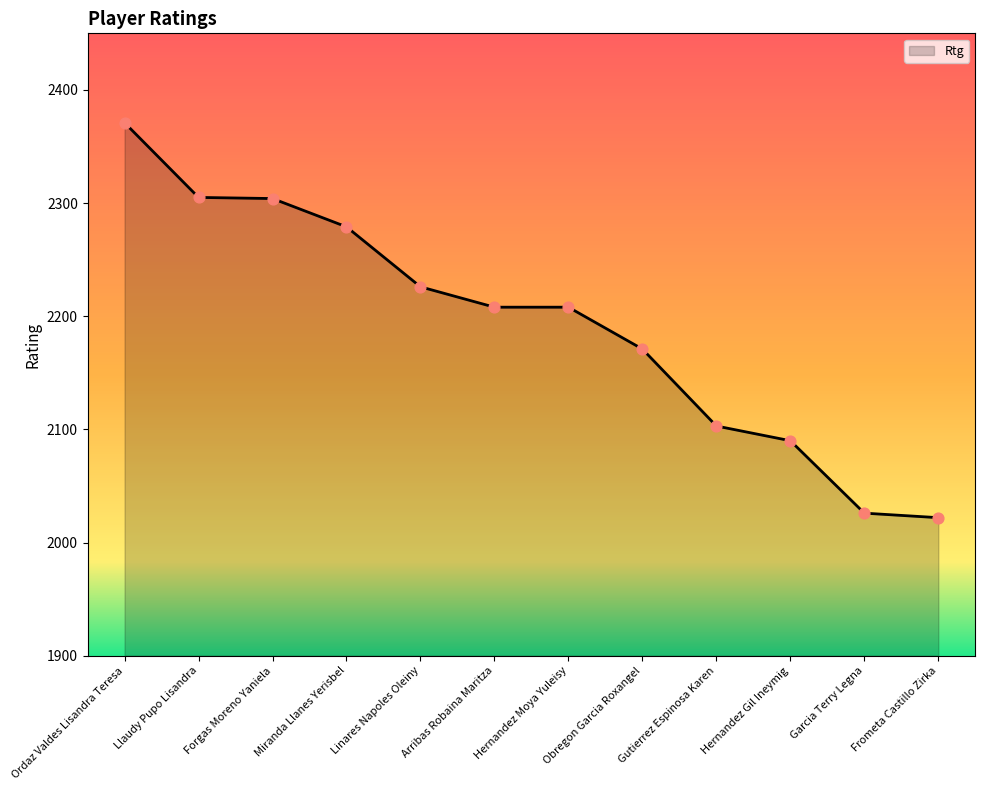

What is the change in value from Arribas Robaina Maritza to Obregon Garcia Roxangel?

-37